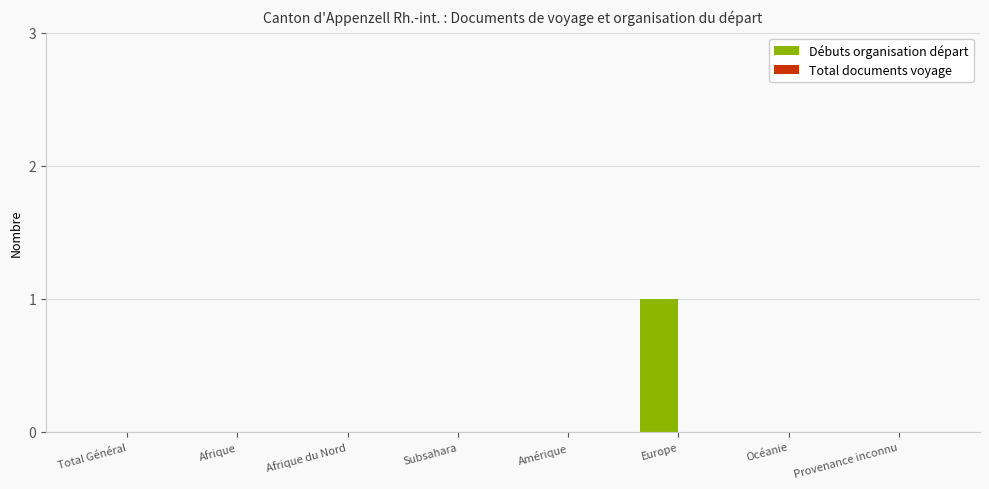

What is the greatest value displayed?

1